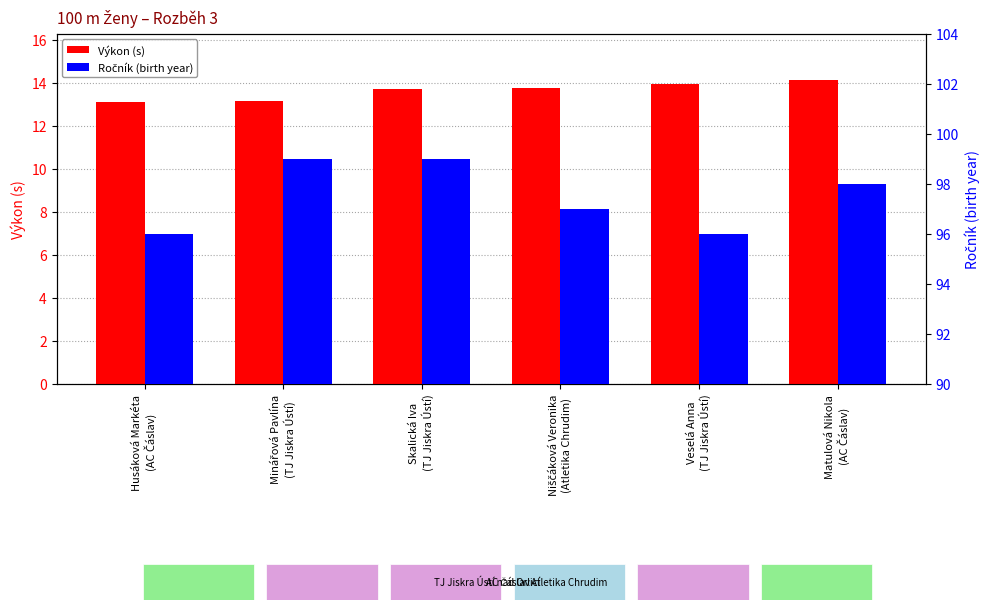

Count the number of data series in this chart.

2